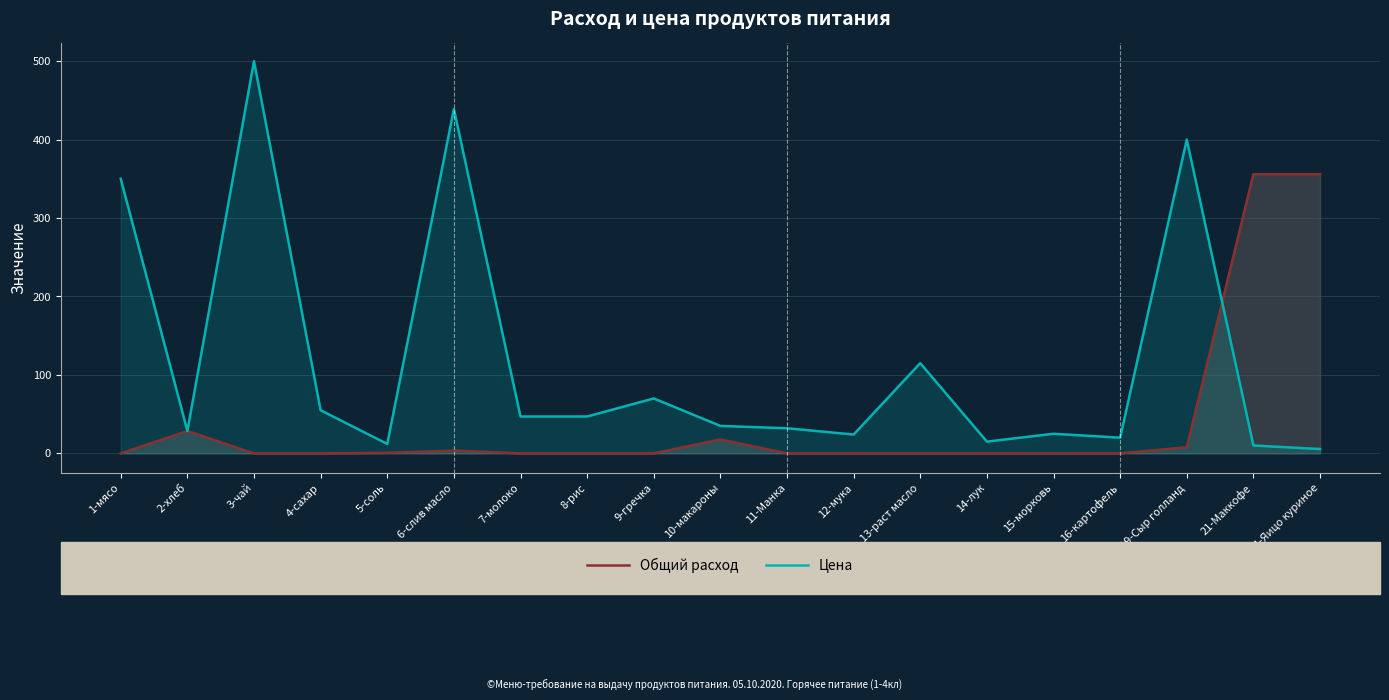

The value of Общий расход at 11-Манка is 153.4. True or false?

False